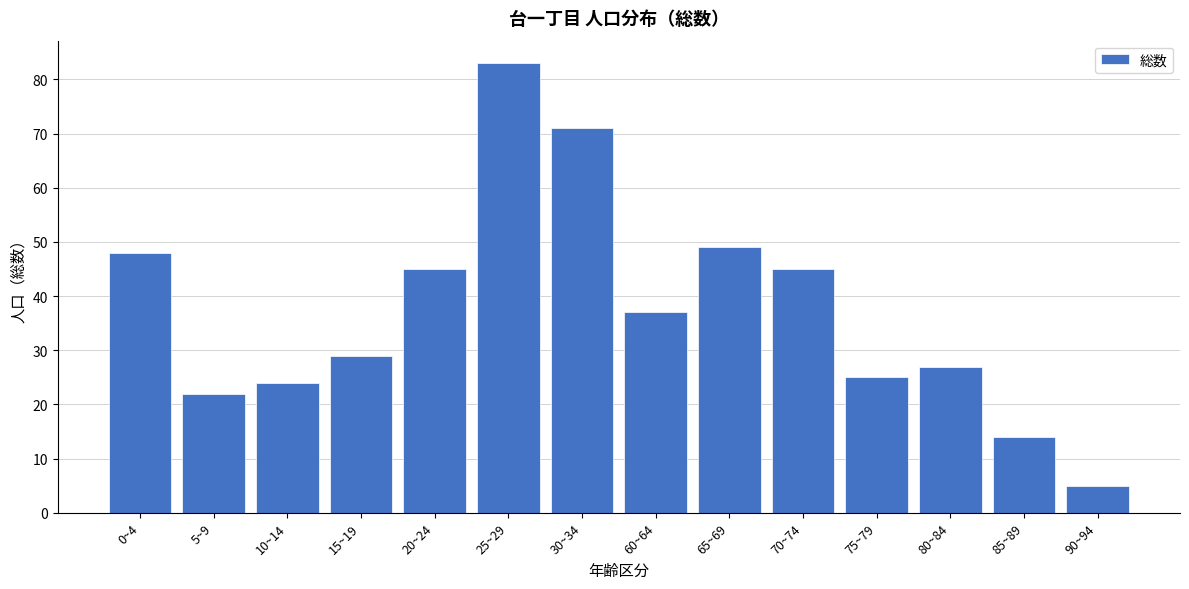

Reading left to right, extract all data points from this chart.

48	22	24	29	45	83	71	37	49	45	25	27	14	5